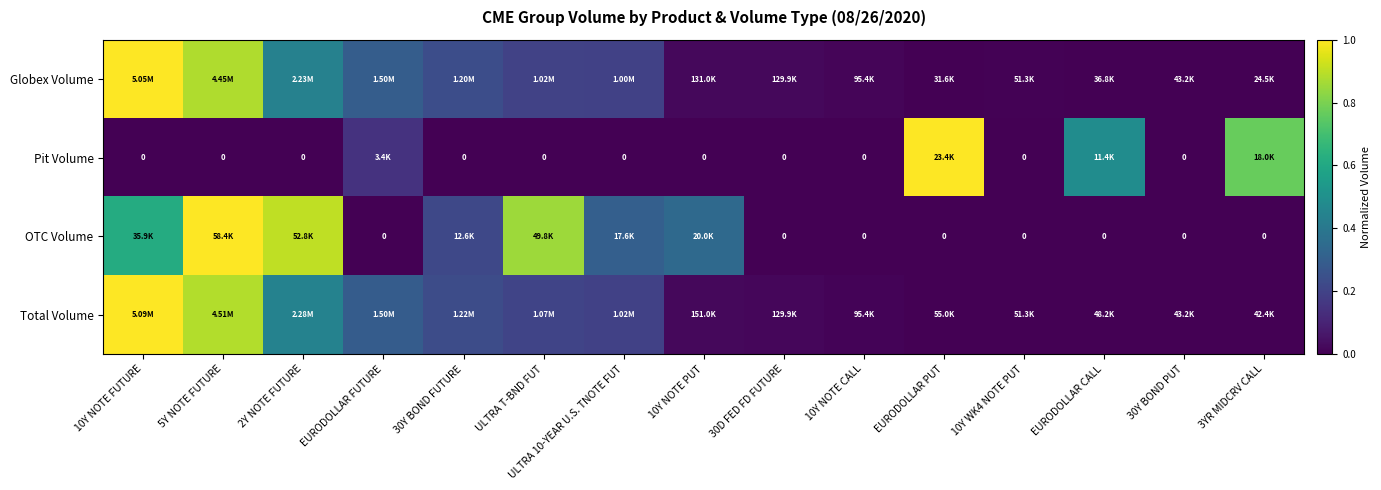

At how many categories does at least one series exceed 0?

15